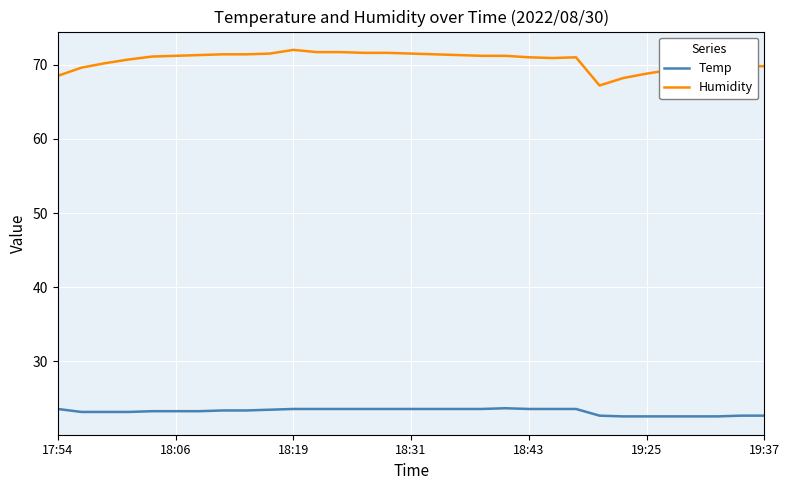

List the series in order of their overall mean, lowest first.

Temp, Humidity